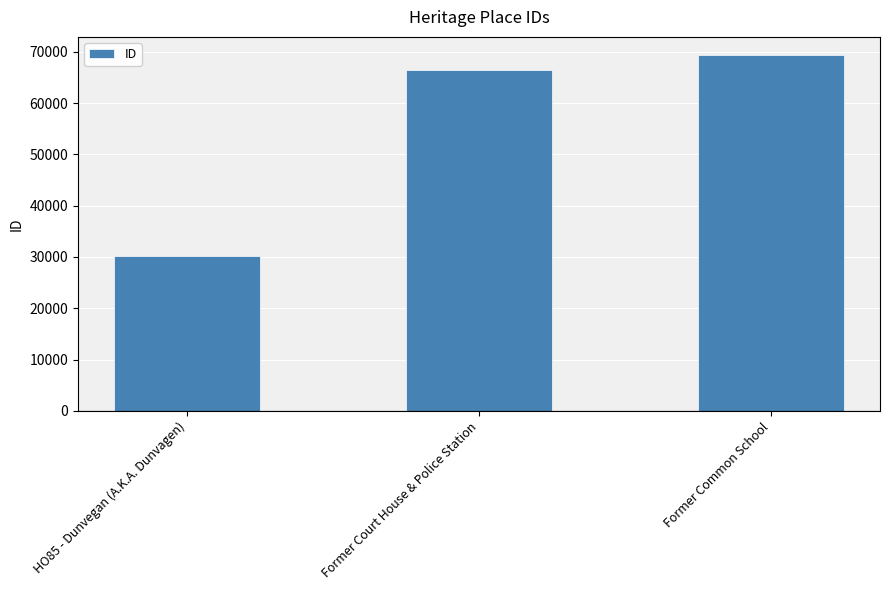

List the labels in order of value, largest first.

Former Common School, Former Court House & Police Station, HO85 - Dunvegan (A.K.A. Dunvagen)